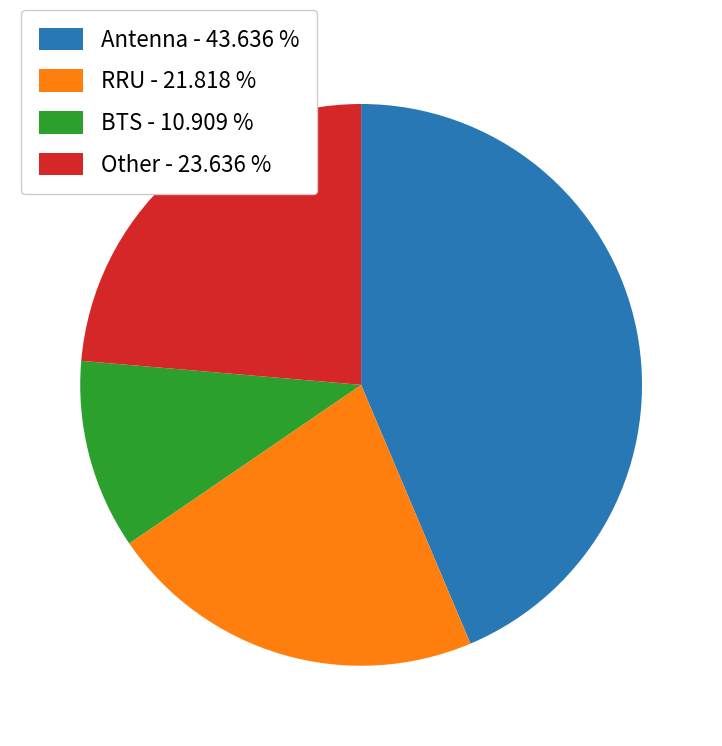

Rank the categories by value from highest to lowest.

Antenna, Other, RRU, BTS